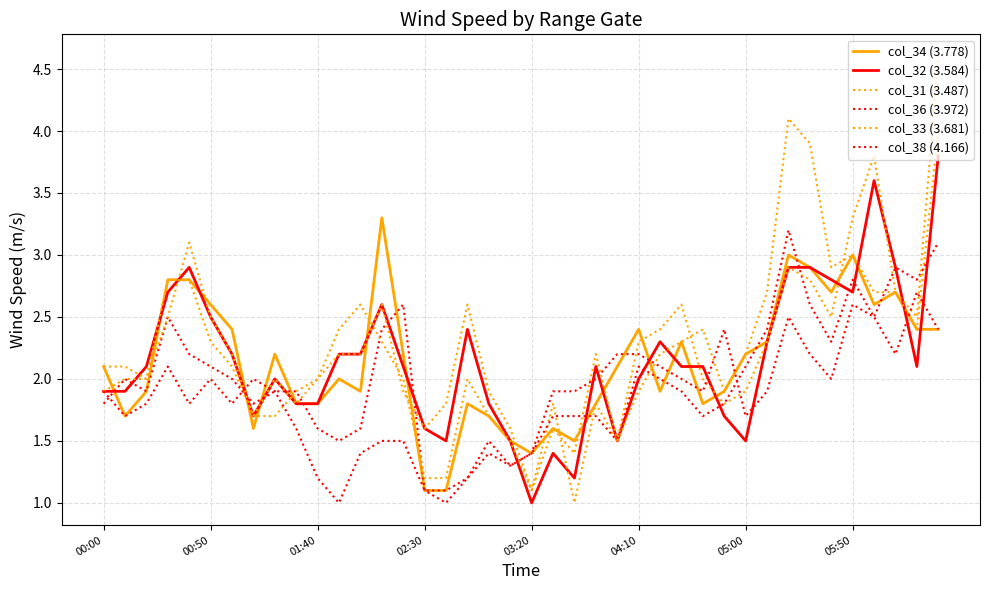

Which series has the largest range (max minus min)?

col_33 (3.681)